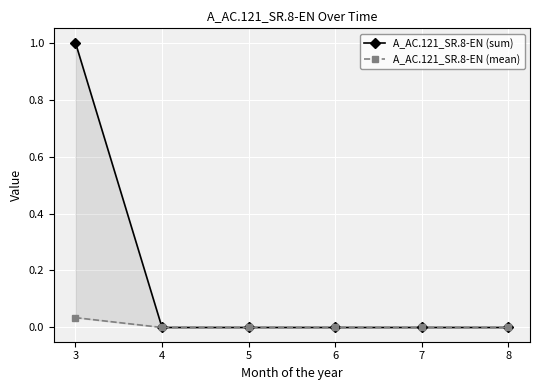

The A_AC.121_SR.8-EN (mean) series shows 0.0 at 7. True or false?

True